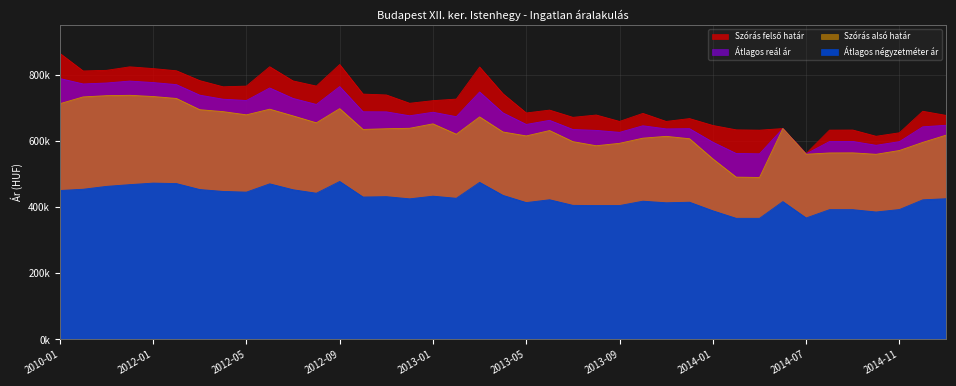

Which category has the highest value in the Átlagos reál ár series?

2010-01